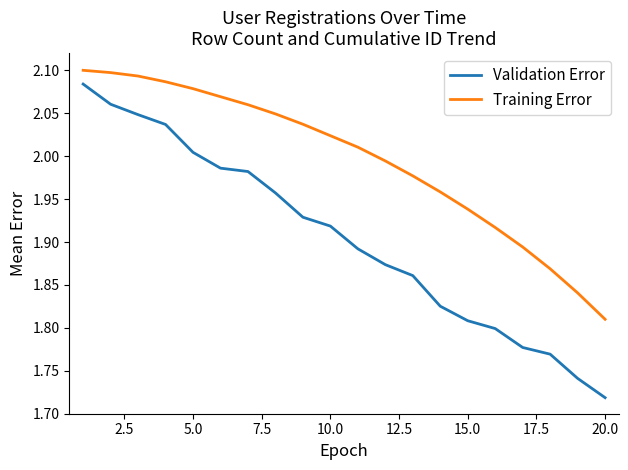

What is the difference between the maximum and minimum values in the Validation Error series?

0.4